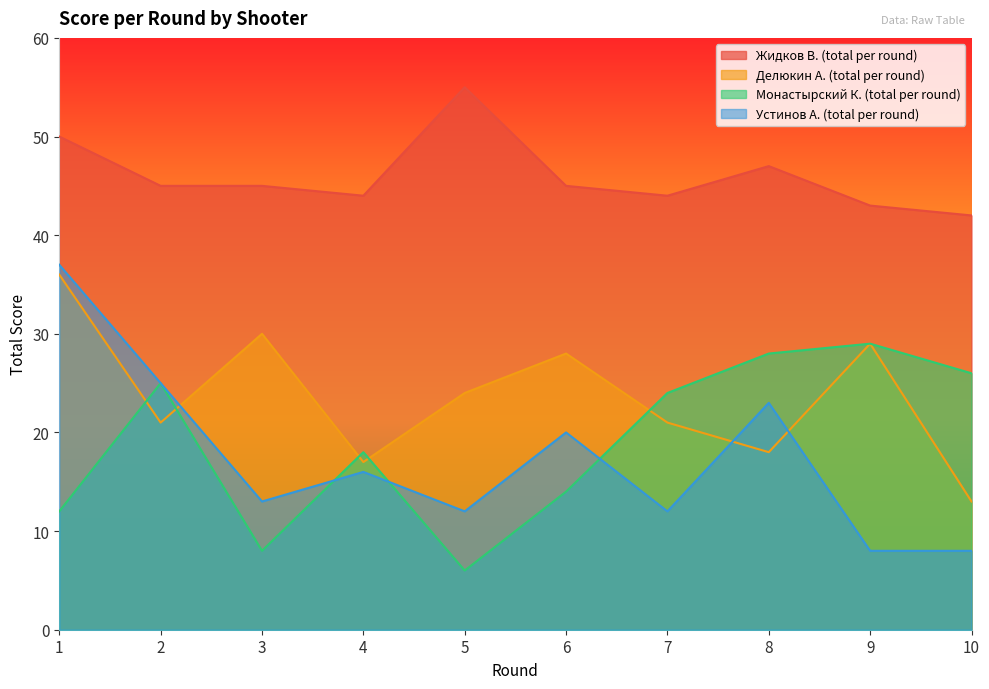

Which series has the largest total across all categories?

Жидков В. (total per round)